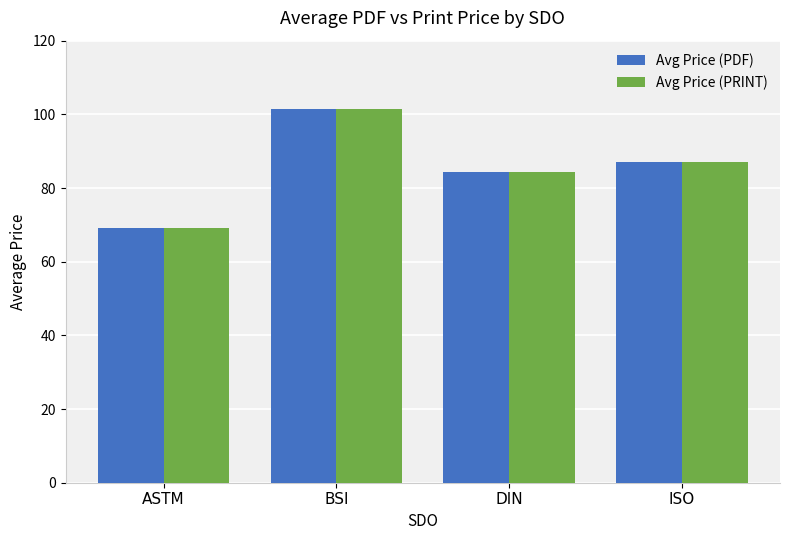

What is the total value across all series at DIN?

168.5